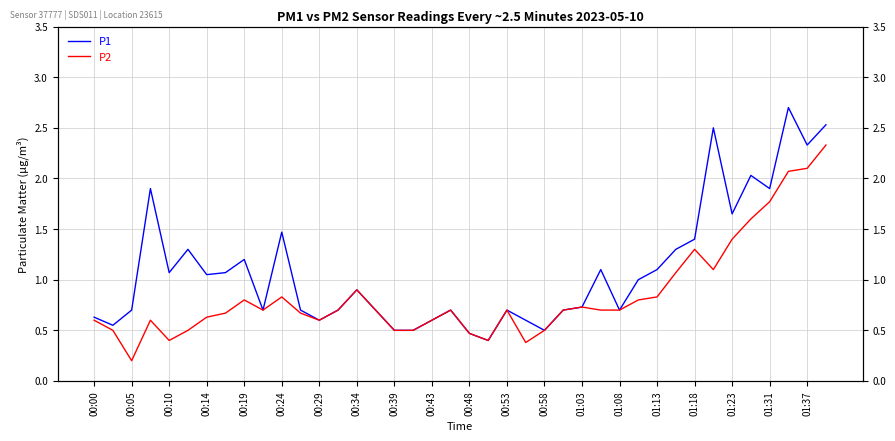

What is the sum of the P1 values at 27 and 00:58?

1.7